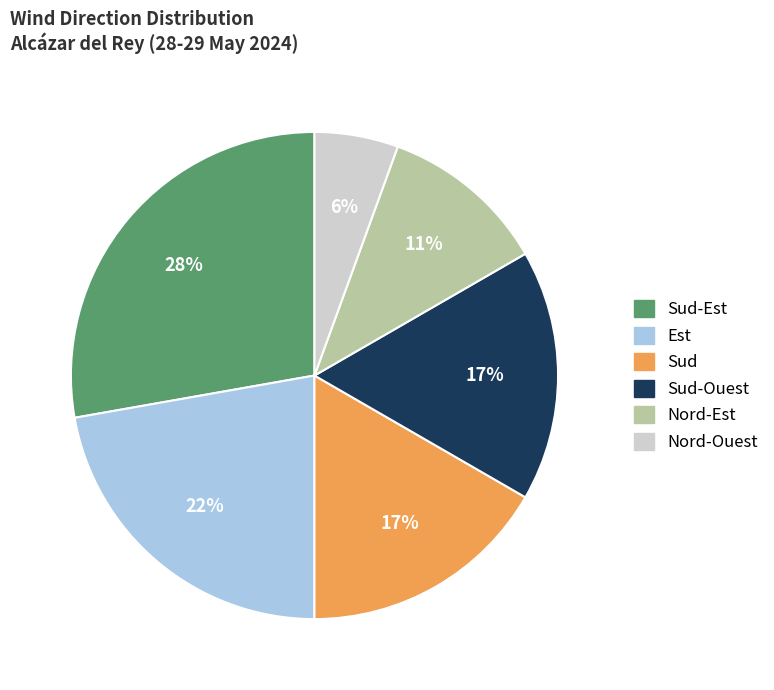

What is the smallest slice in the pie chart?

Nord-Ouest